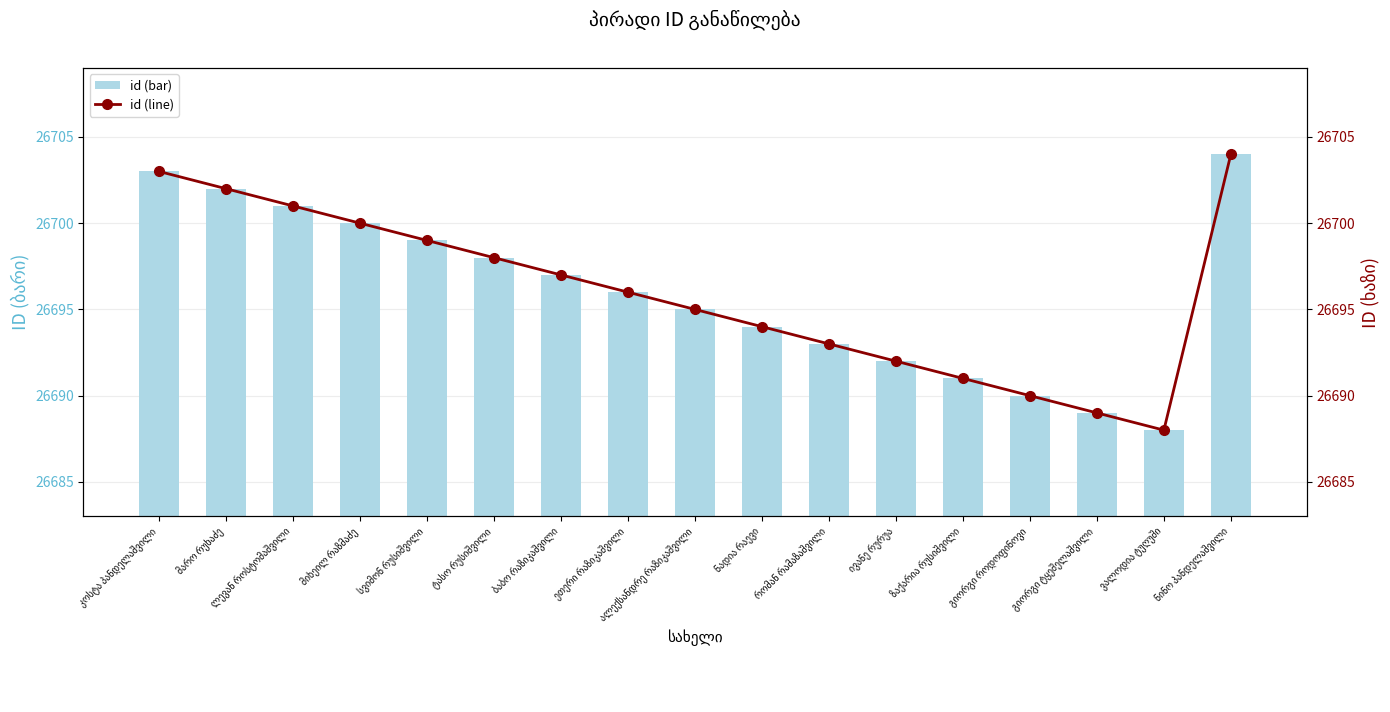

What is the smallest value displayed?

26688